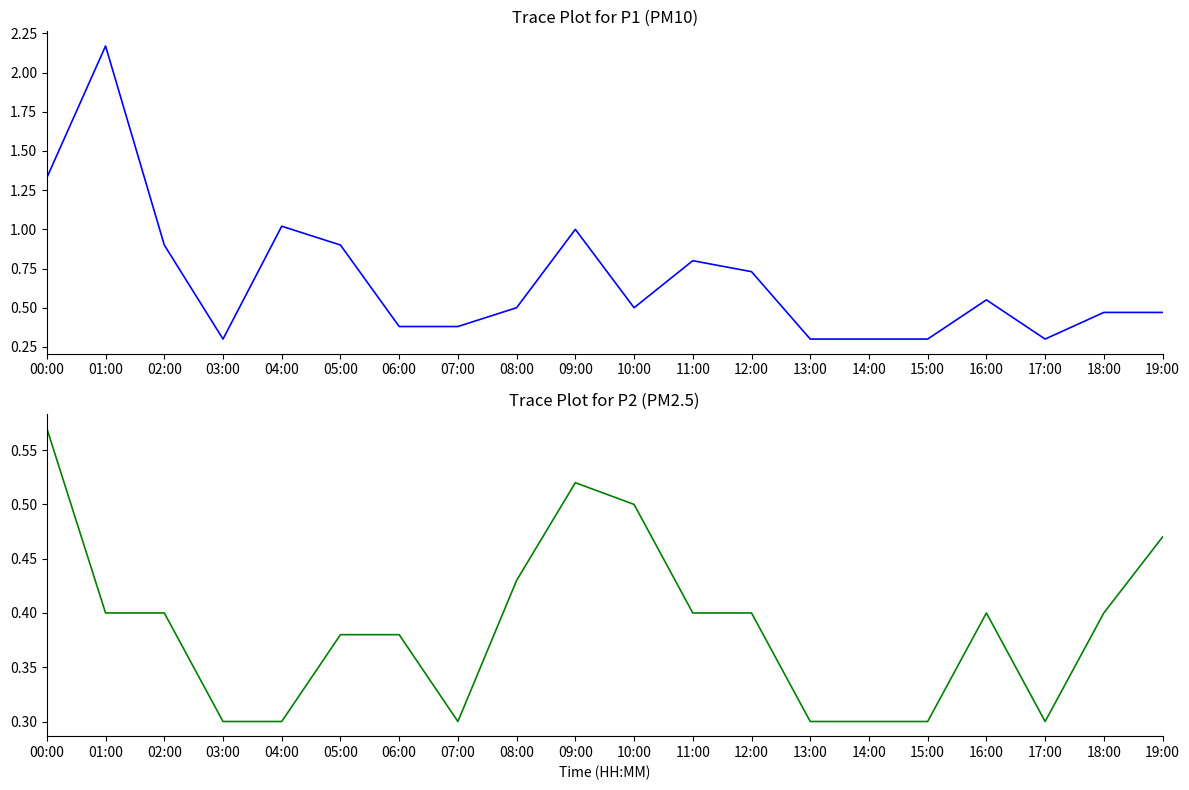

Which category has the highest value in the P2 series?

00:00